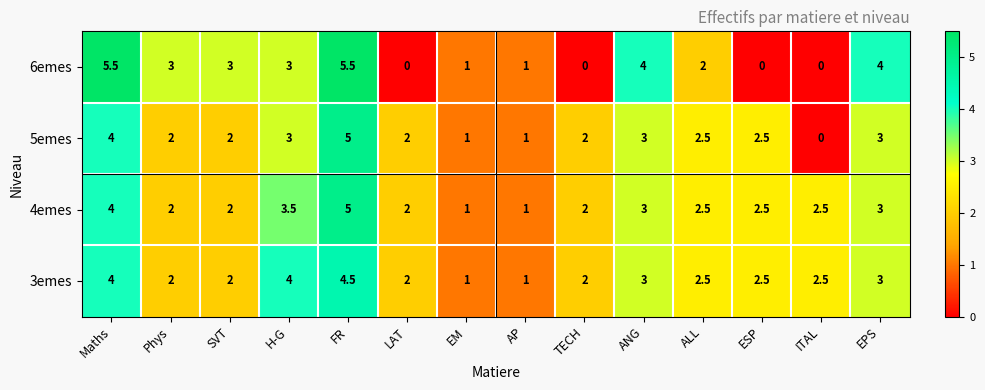

What is the sum of all 6emes values?

32.0